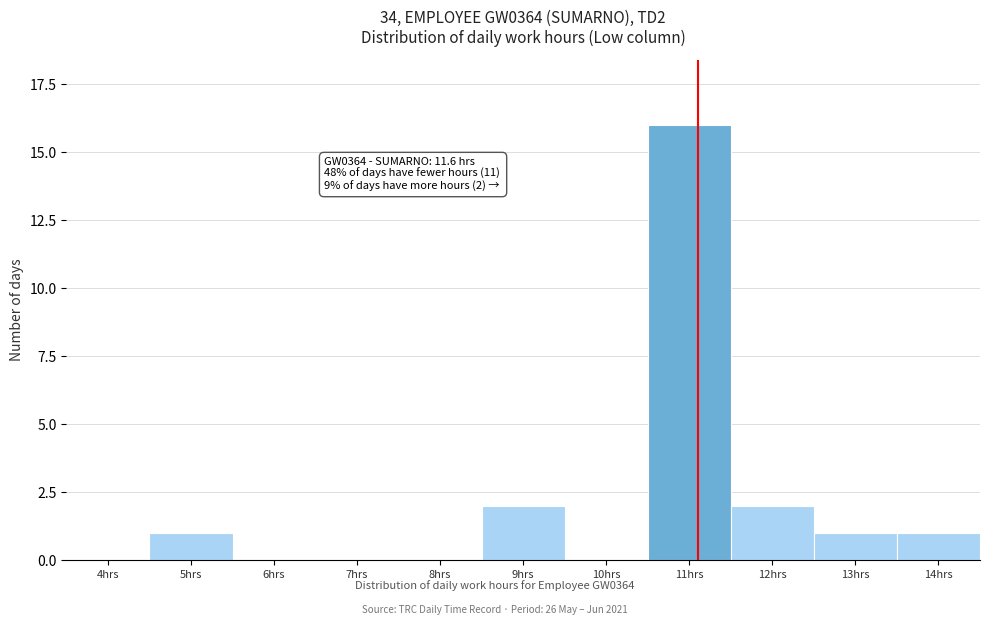

Reading left to right, what are all the values shown in this chart?

4hrs=0	5hrs=1	6hrs=0	7hrs=0	8hrs=0	9hrs=2	10hrs=0	11hrs=16	12hrs=2	13hrs=1	14hrs=1